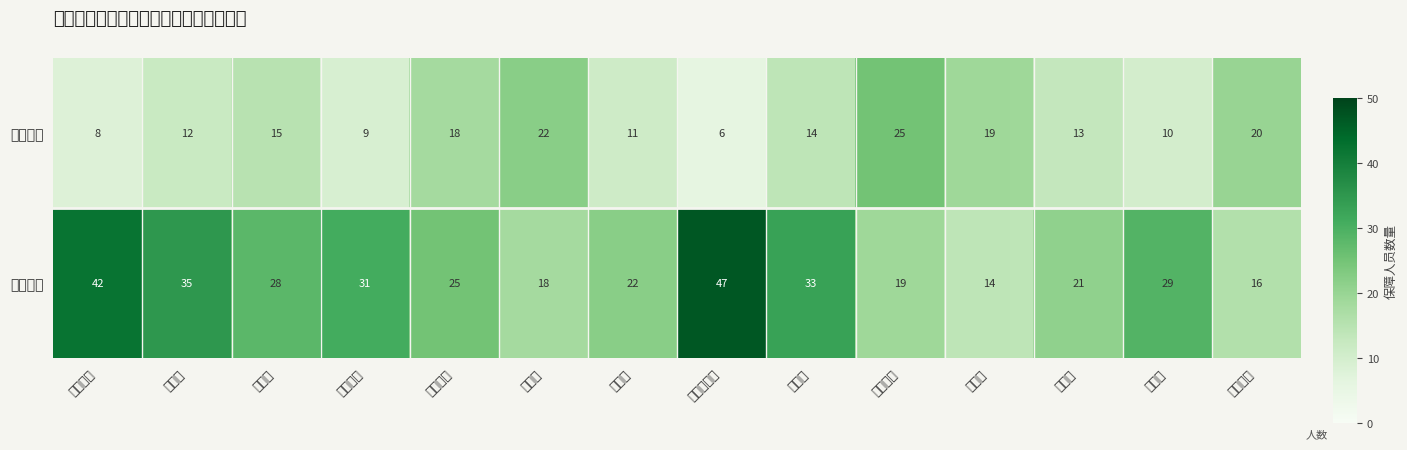

At which category is the sum across all series the highest?

桃花坪街道